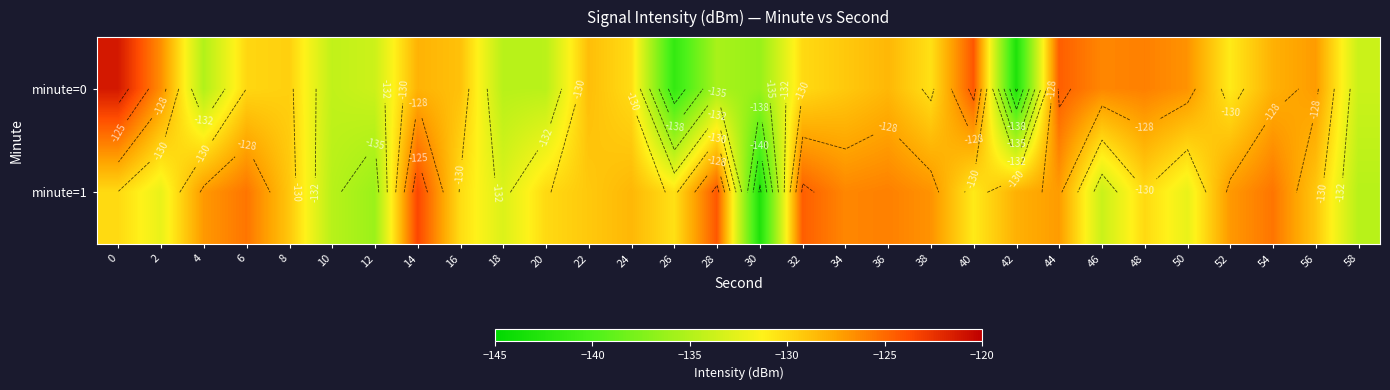

Is it true that minute=0 equals -130.1 at 32?

True